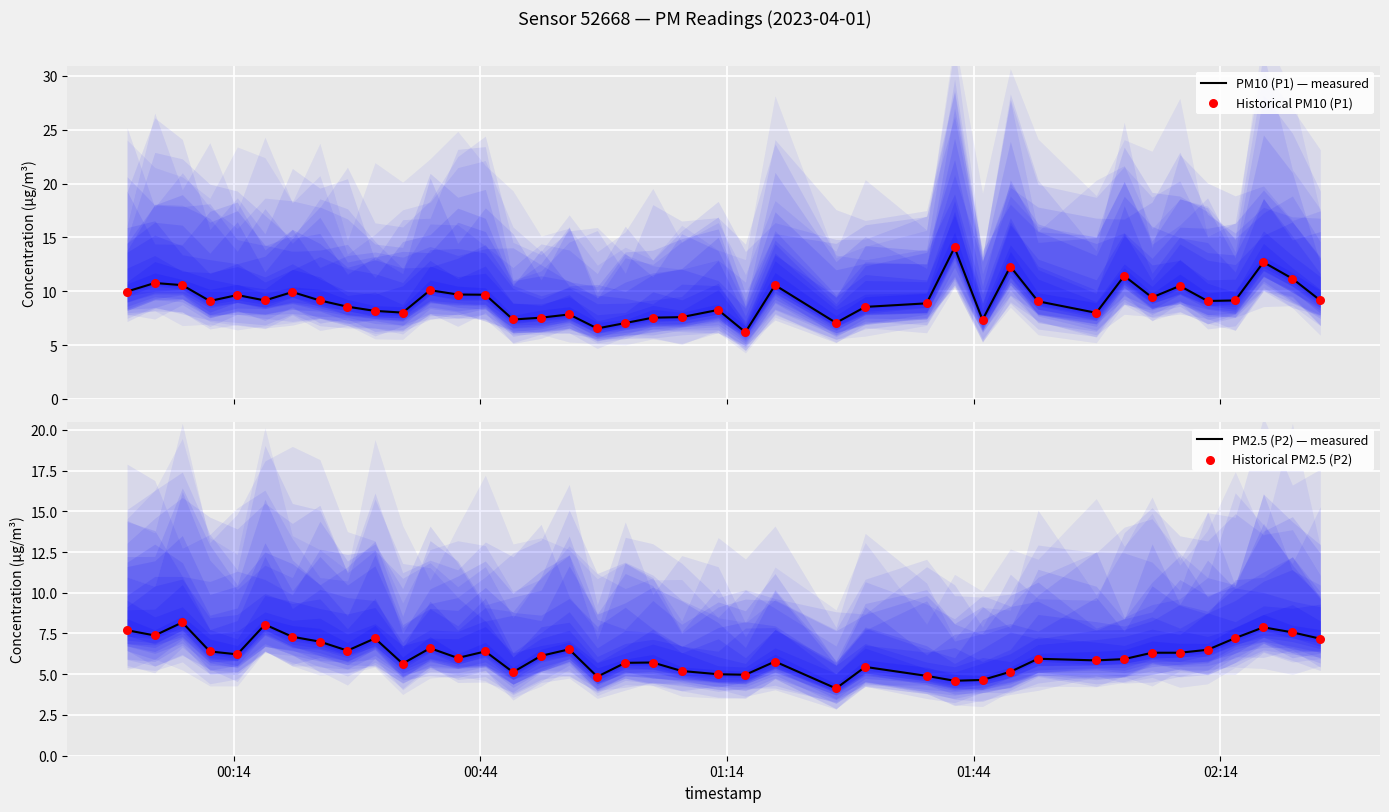

Which series has the largest total across all categories?

PM10 (P1) — measured